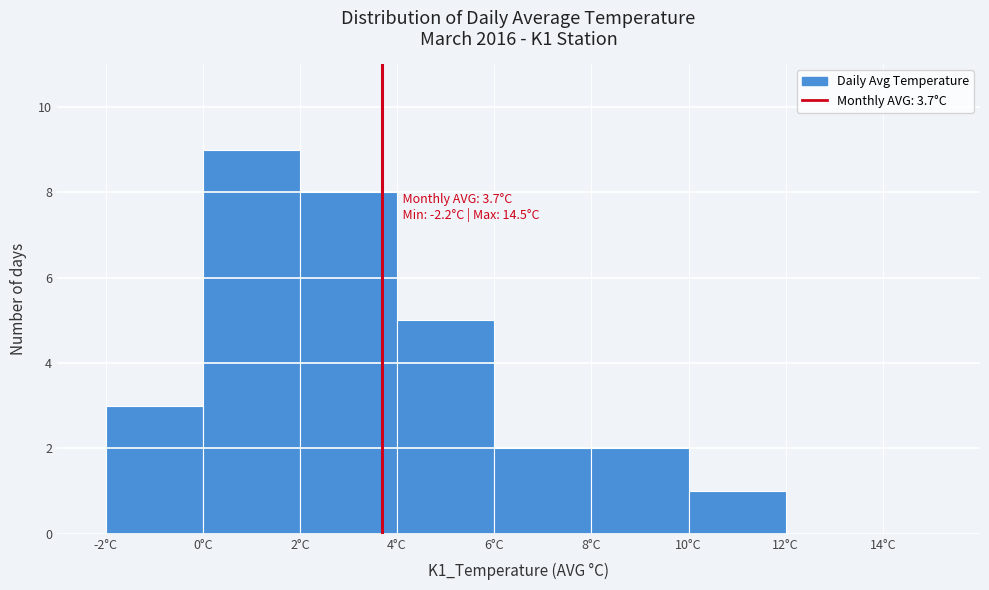

Which range on the x-axis has the tallest bar?

0 to 2